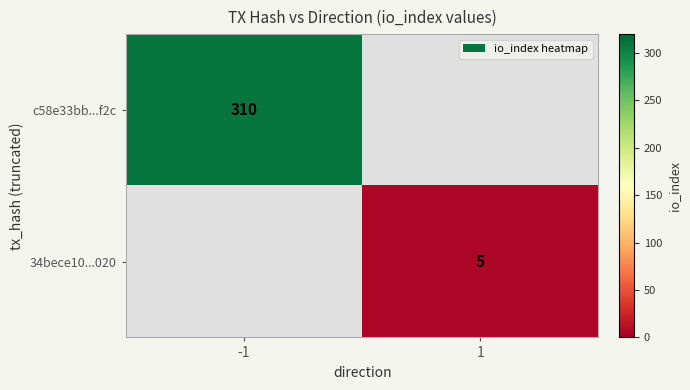

How many categories are shown in the chart?

2